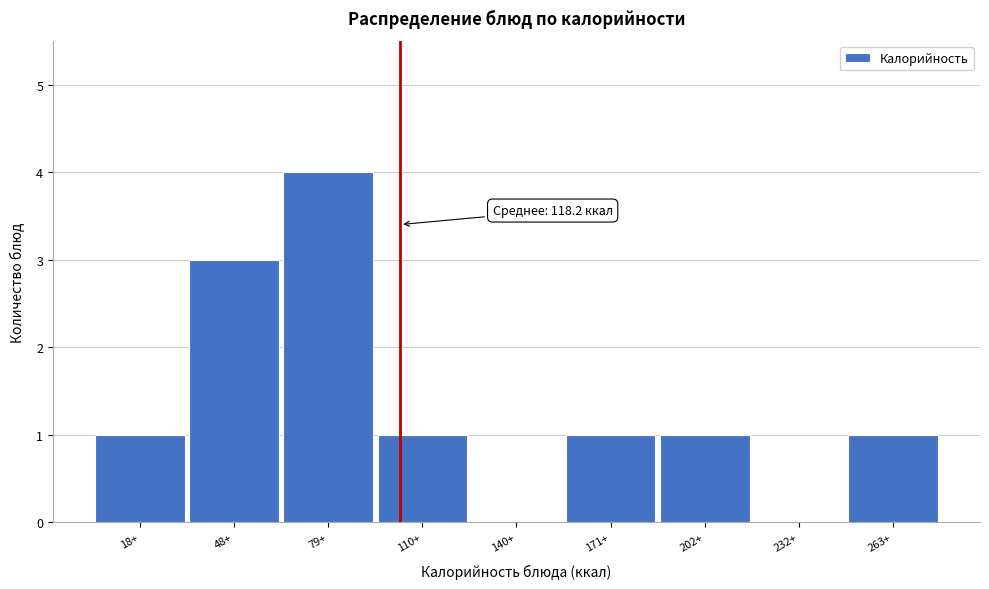

What is the ratio of the value at 48+ to the value at 110+?

3.0